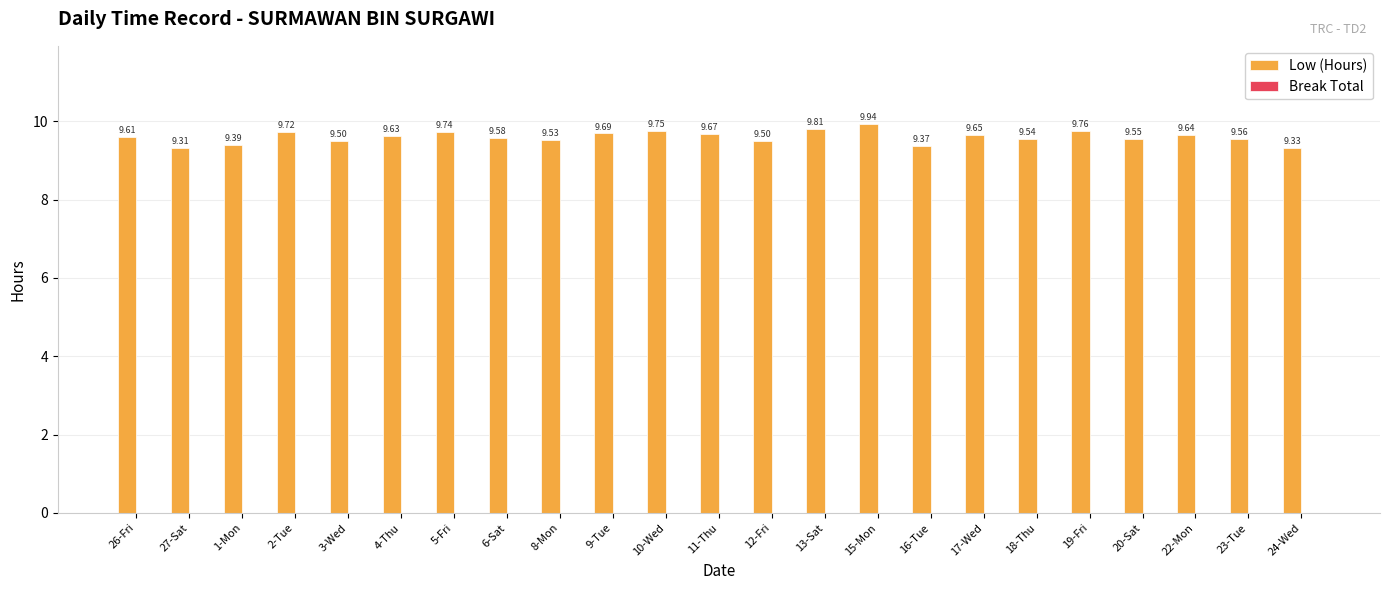

Between 16-Tue and 23-Tue, which is larger?

23-Tue